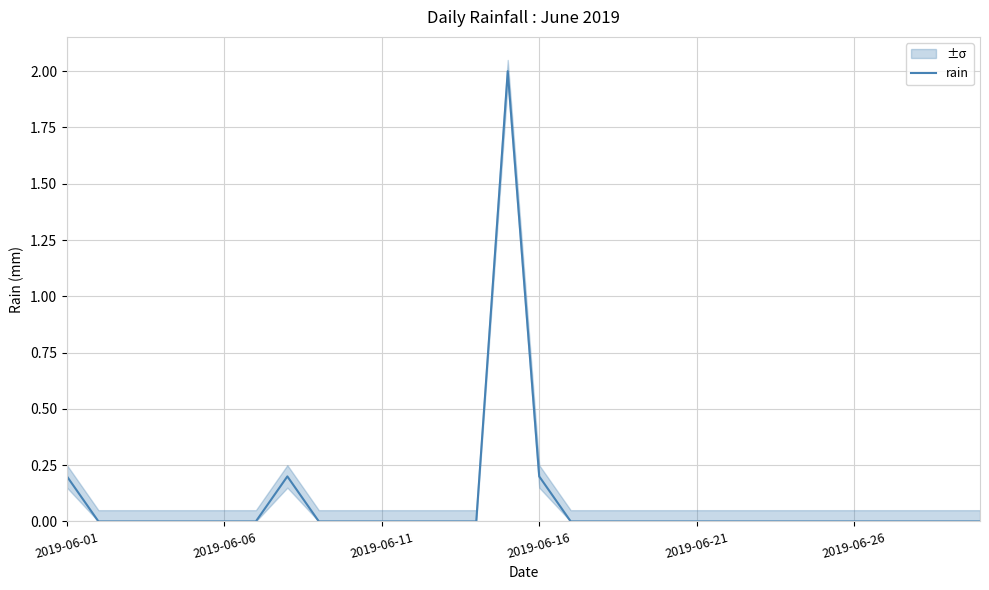

True or false: the data shows -1.0 at 21.

False